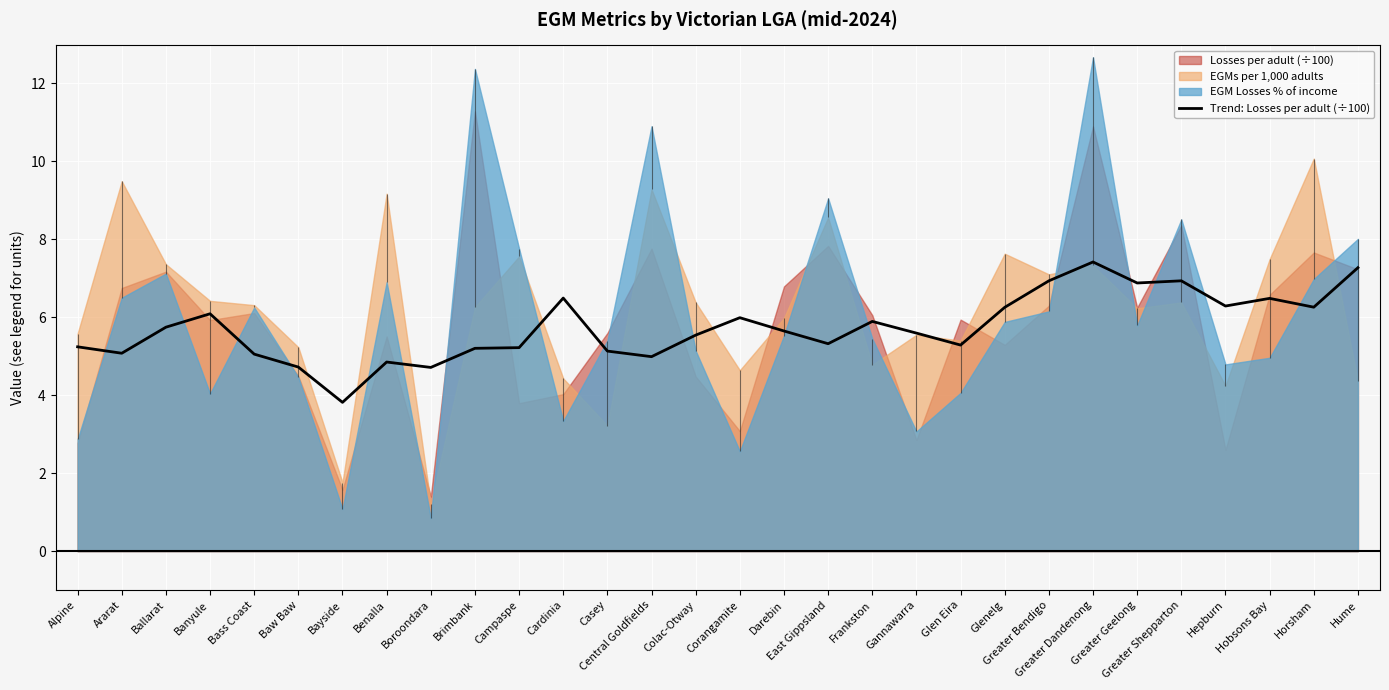

What is the approximate value at Casey?

5.1